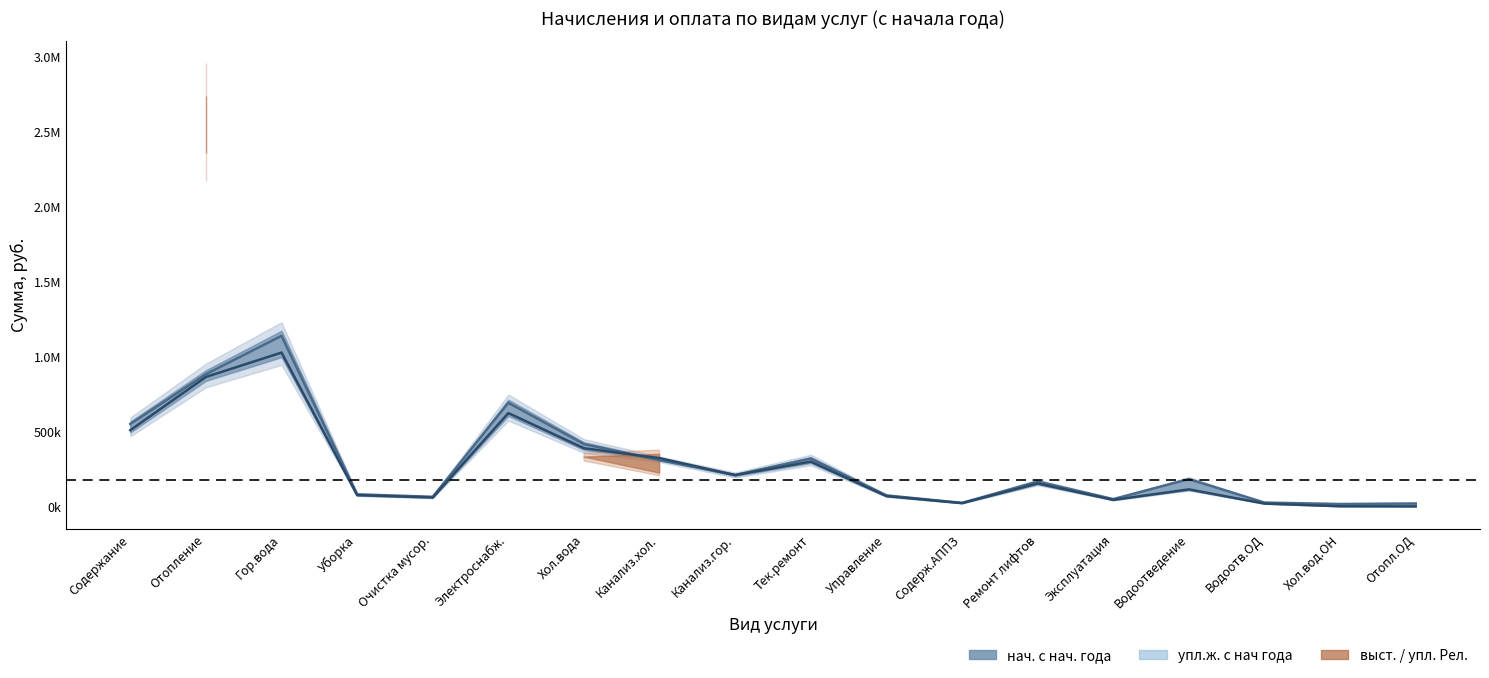

How many times do нач. с нач. года and упл.ж. с нач года cross each other?

2